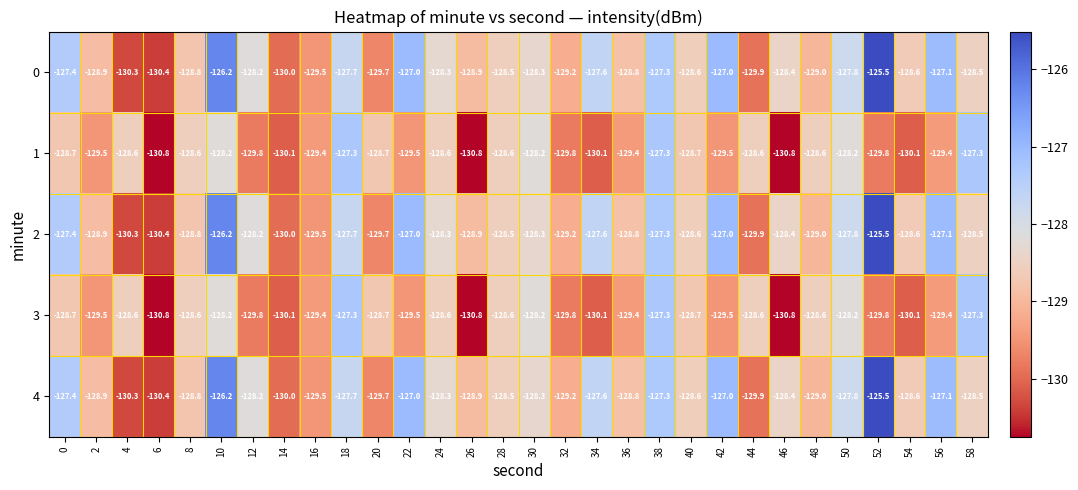

What is the total value across all series at 40?

-643.2